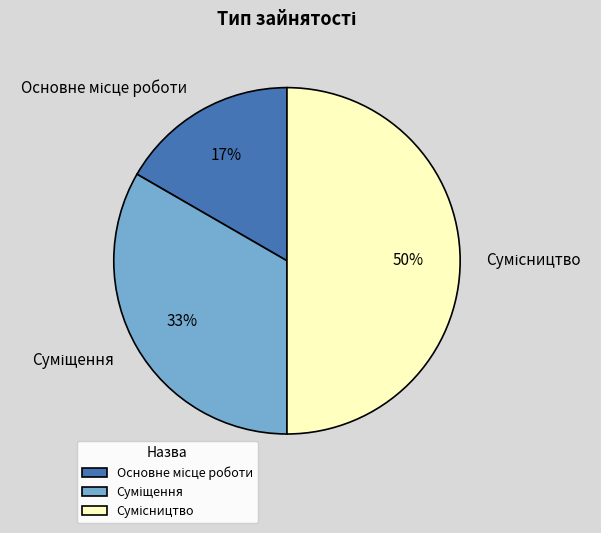

Count the number of slices in the pie.

3